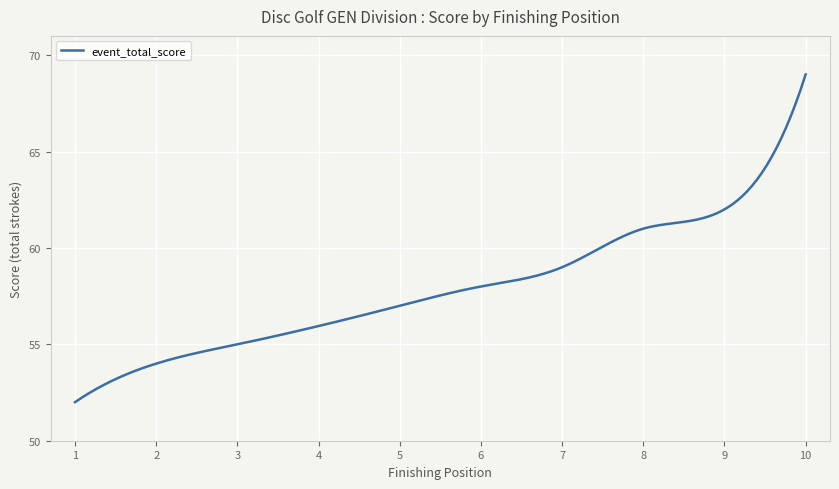

What is the maximum value shown in the chart?

69.0